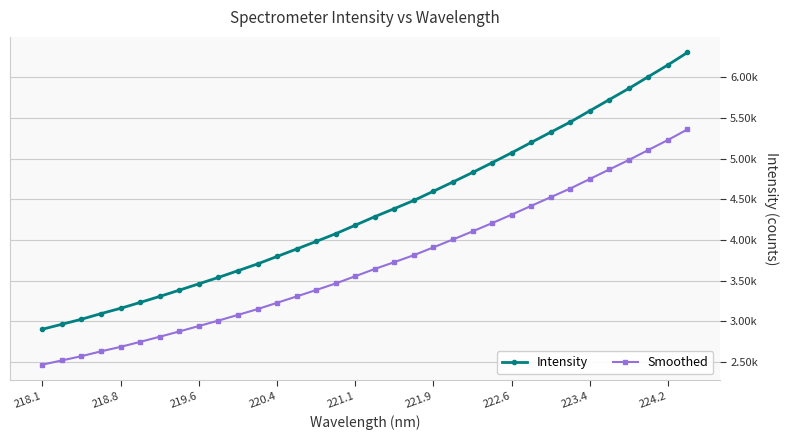

What are all the series names shown in the legend?

Intensity, Smoothed